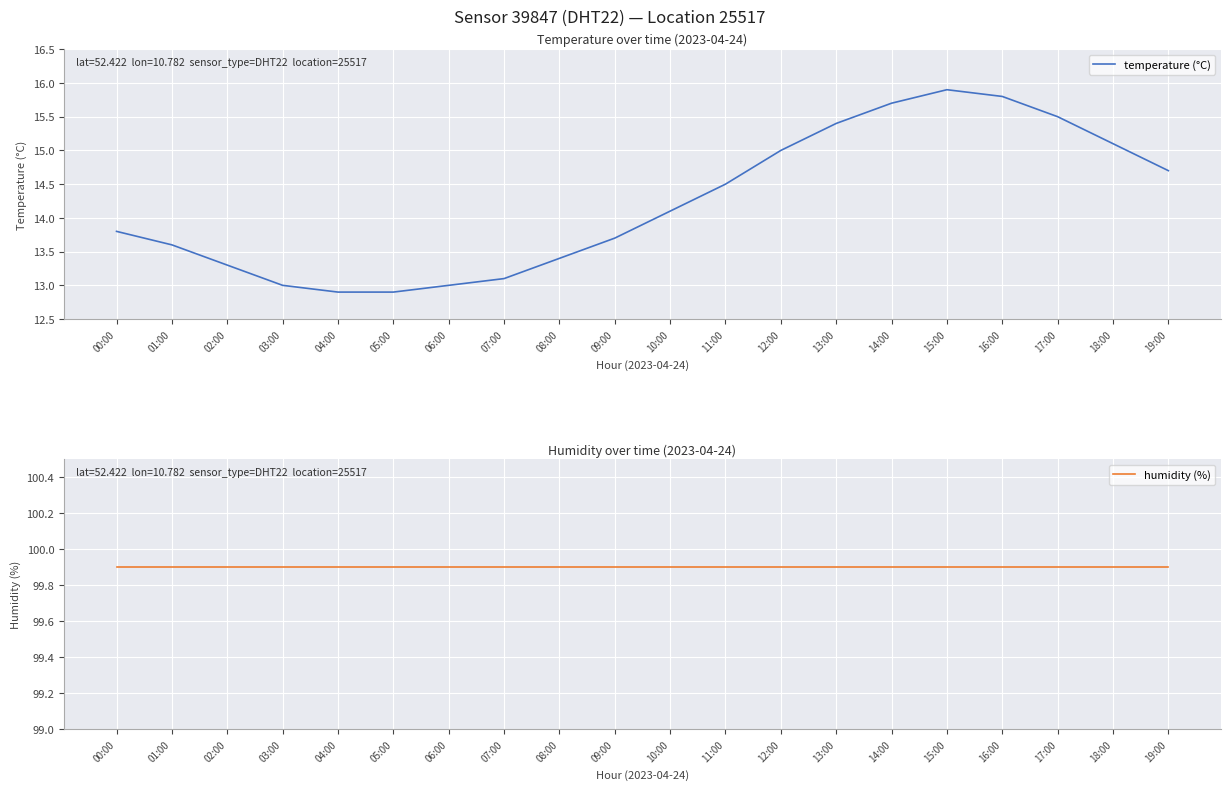

True or false: humidity (%) and temperature (°C) cross at least once.

False